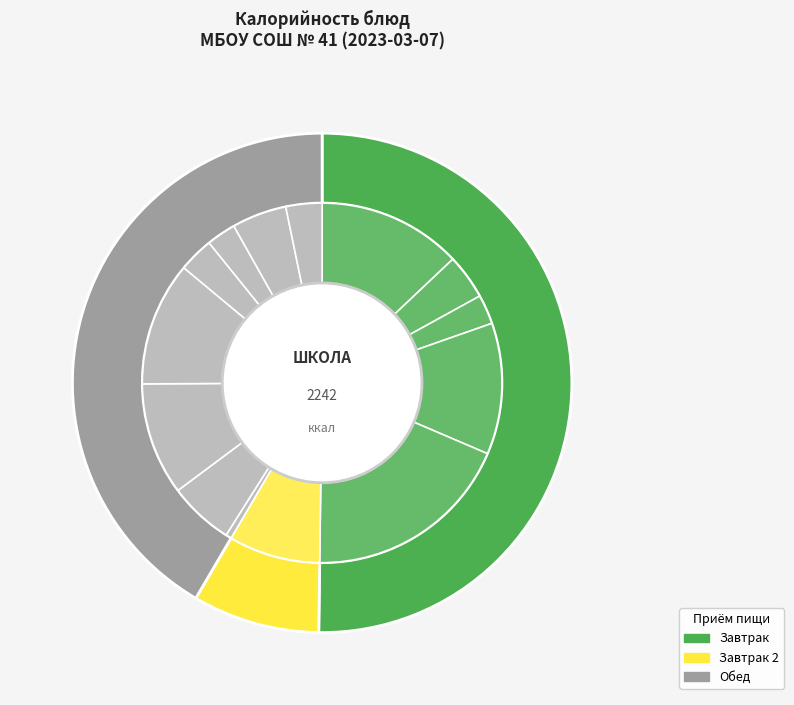

What percentage is NOT represented by Кофейный напиток с молоком?

96.0%